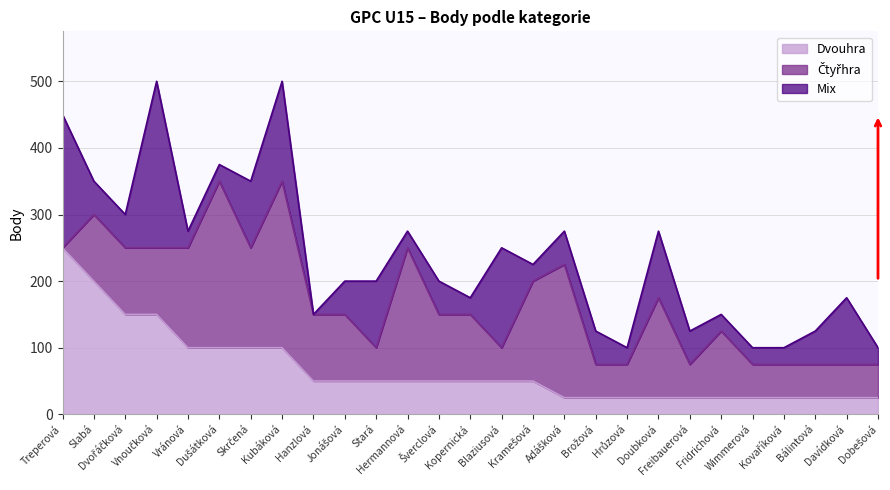

The Mix series shows 25 at Wimmerová. True or false?

True